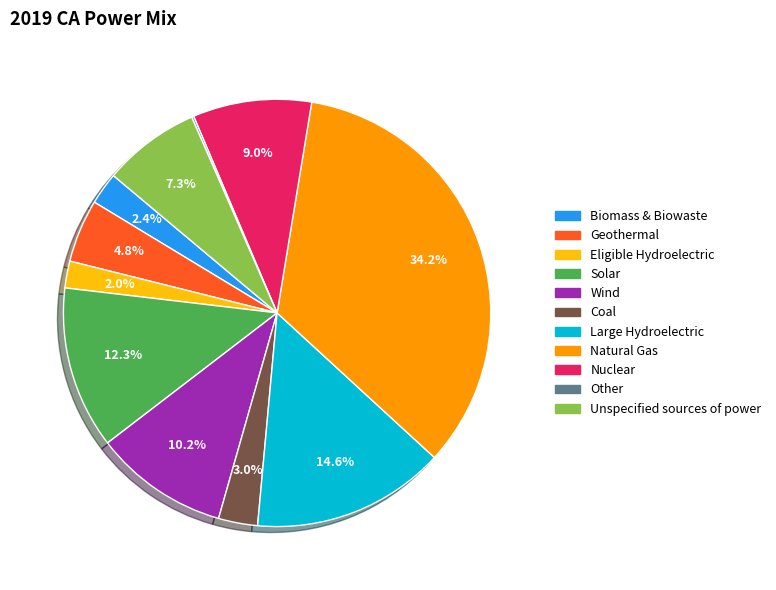

How much of the chart is everything except Coal?

97.0%